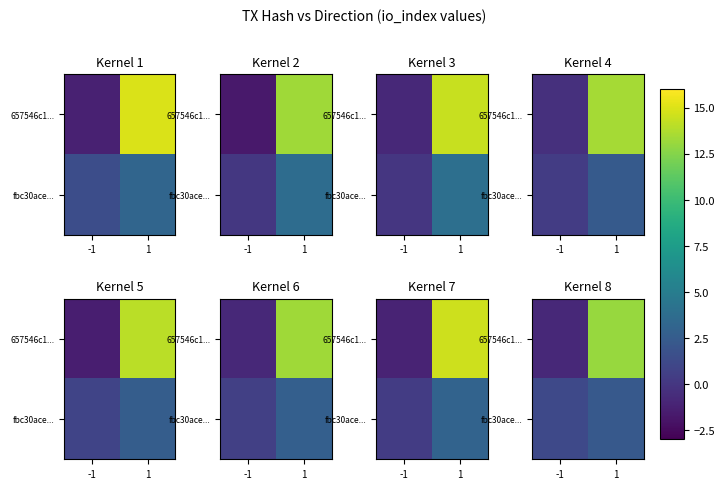

Which series has the largest total across all categories?

657546c1...